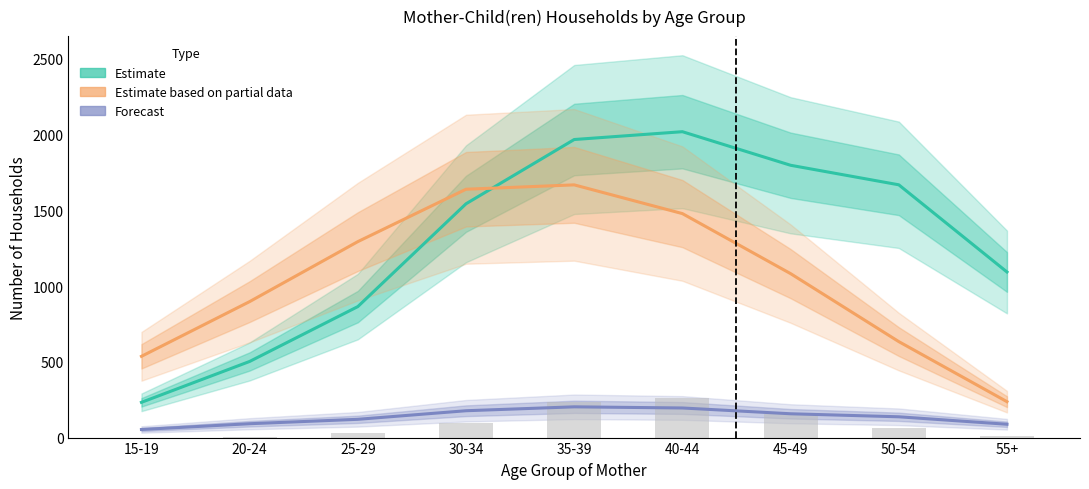

How many data points in 3+ Children (Forecast) are less than 137?

4